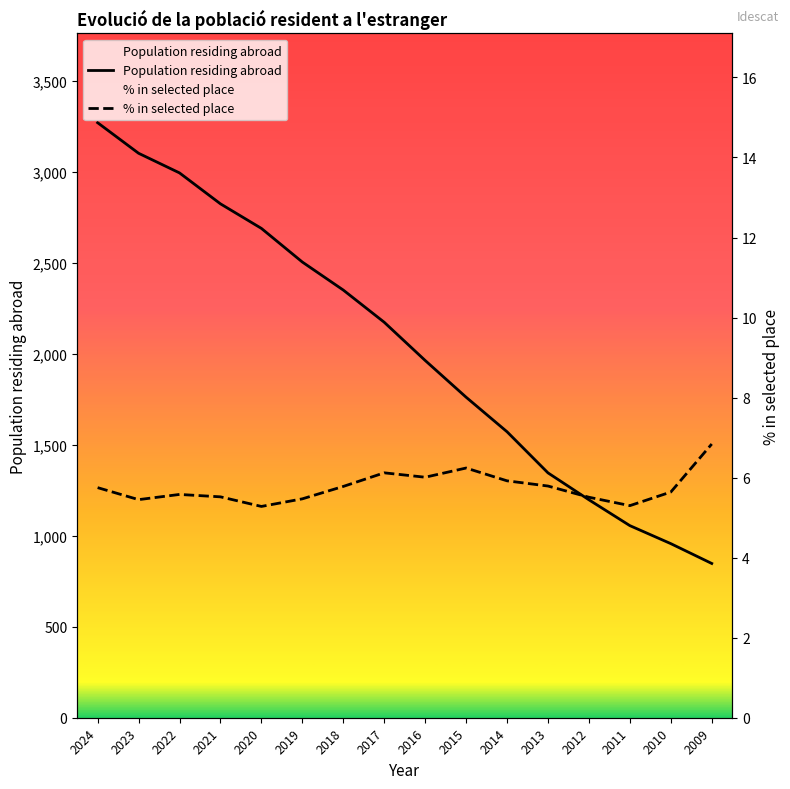

Which category has the lowest value across all series?

2020